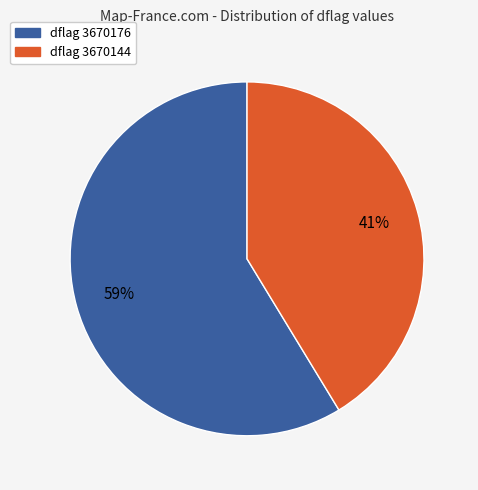

Is there a majority slice in this chart?

Yes